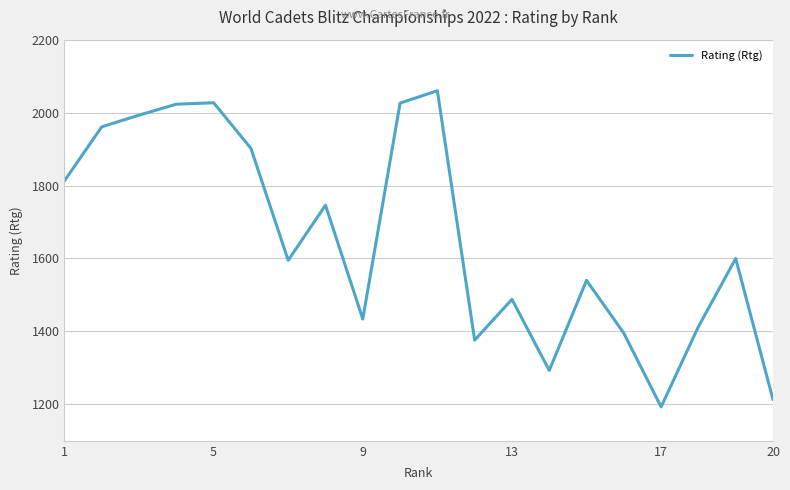

What is the greatest value displayed?

2060